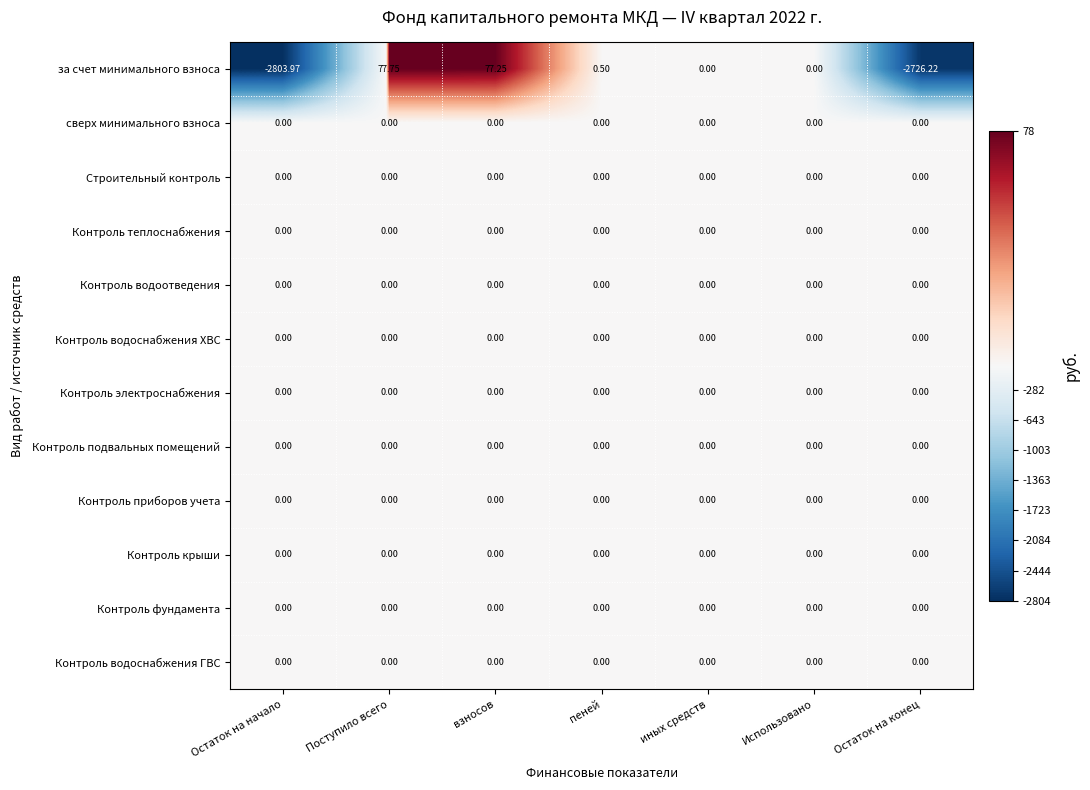

At which category is the sum across all series the highest?

Поступило всего